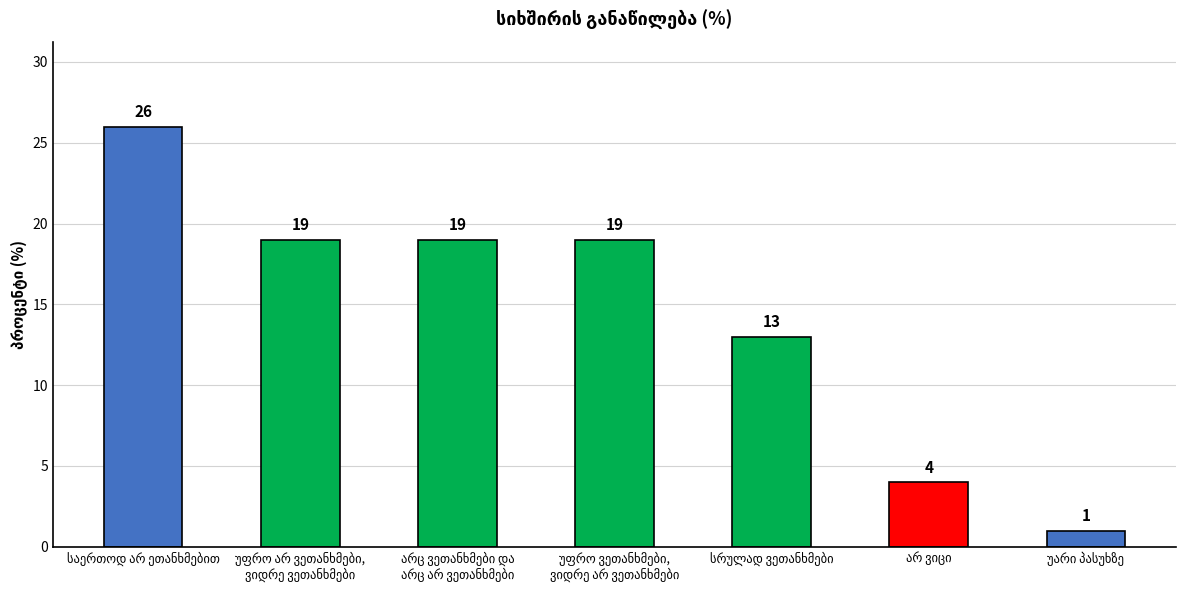

What is the value of the 5th bar from the left?

13